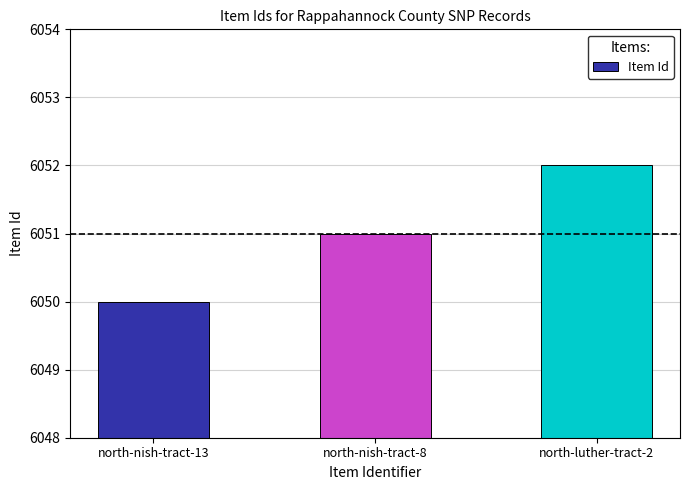

Is it true that the value at north-luther-tract-2 is 6052?

True